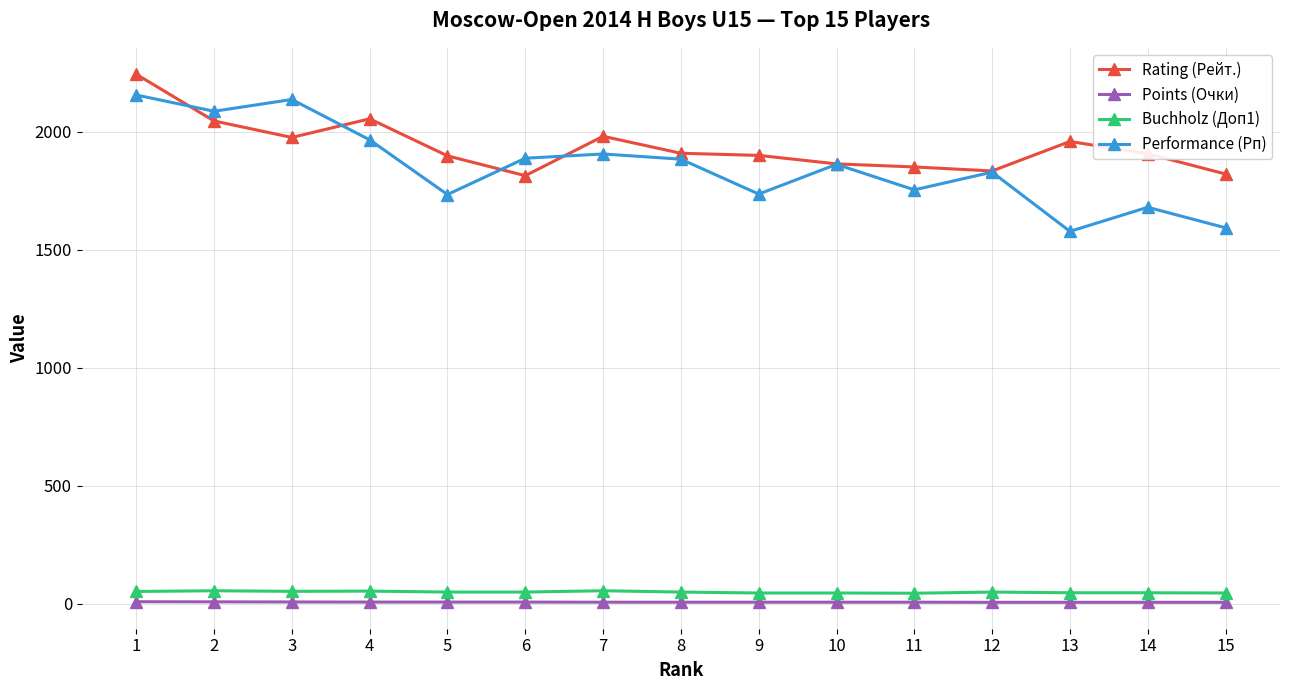

How many lines are shown in the chart?

4